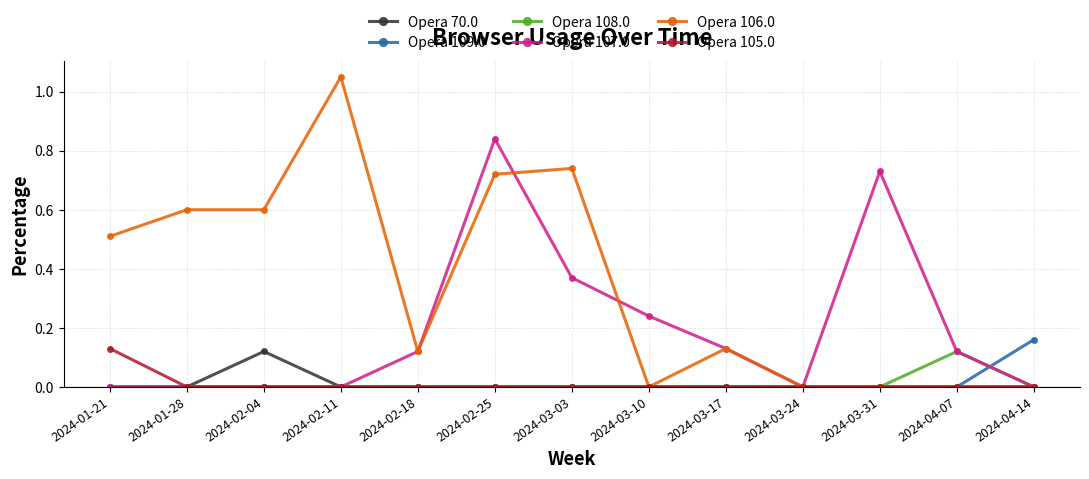

Which category has the highest value across all series?

2024-02-11